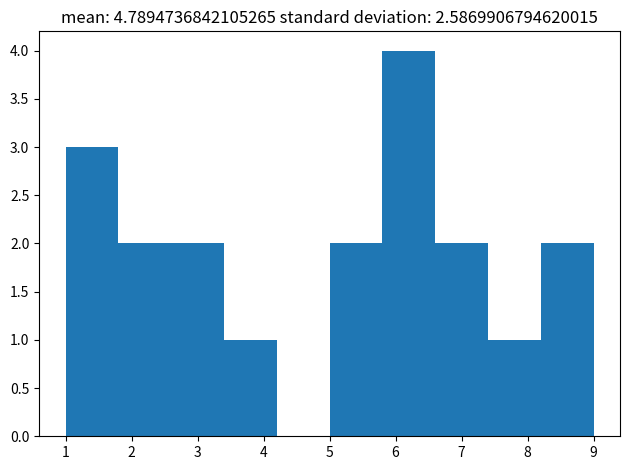

Reading left to right, transcribe this chart: for each bar, give the range it covers on the x-axis and its height. The values are not printed on the chart, so give them approximately, as read against the axis.

1.0 to 1.8: 3
1.8 to 2.6: 2
2.6 to 3.4: 2
3.4 to 4.2: 1
4.2 to 5.0: 0
5.0 to 5.8: 2
5.8 to 6.6: 4
6.6 to 7.4: 2
7.4 to 8.2: 1
8.2 to 9.0: 2